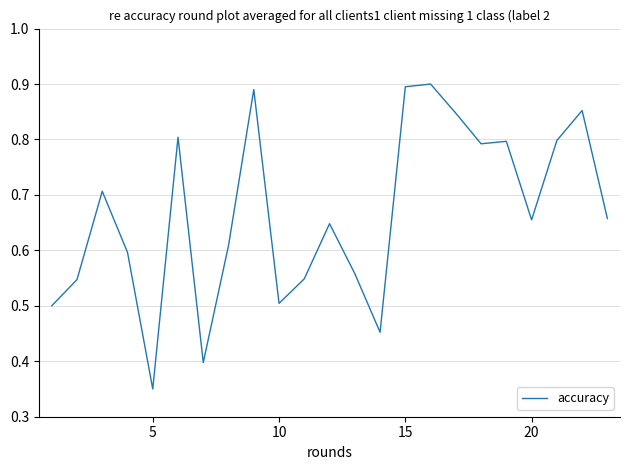

Where is the first local minimum?

5